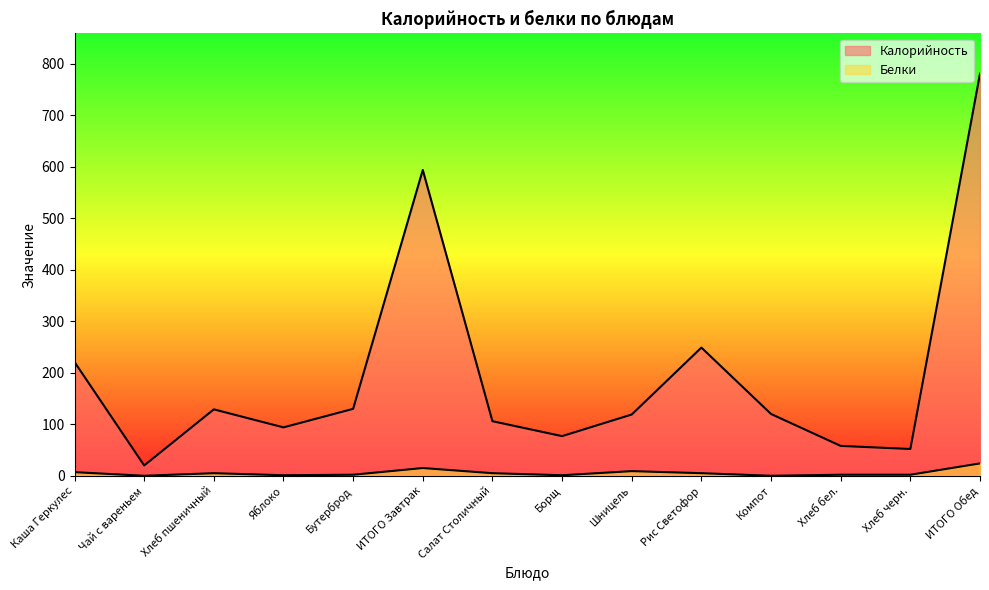

Rank the categories by Белки value from lowest to highest.

Чай с вареньем, Компот, Яблоко, Борщ, Бутерброд, Хлеб бел., Хлеб черн., Хлеб пшеничный, Салат Столичный, Рис Светофор, Каша Геркулес, Шницель, ИТОГО Завтрак, ИТОГО Обед